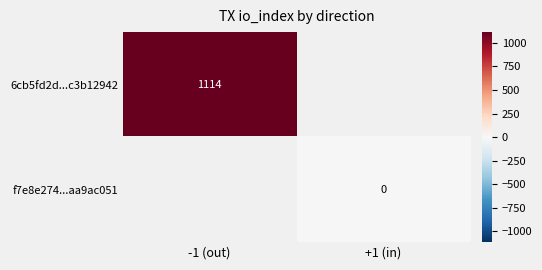

The value of 6cb5fd2d...c3b12942 at -1 (out) is 1861. True or false?

False